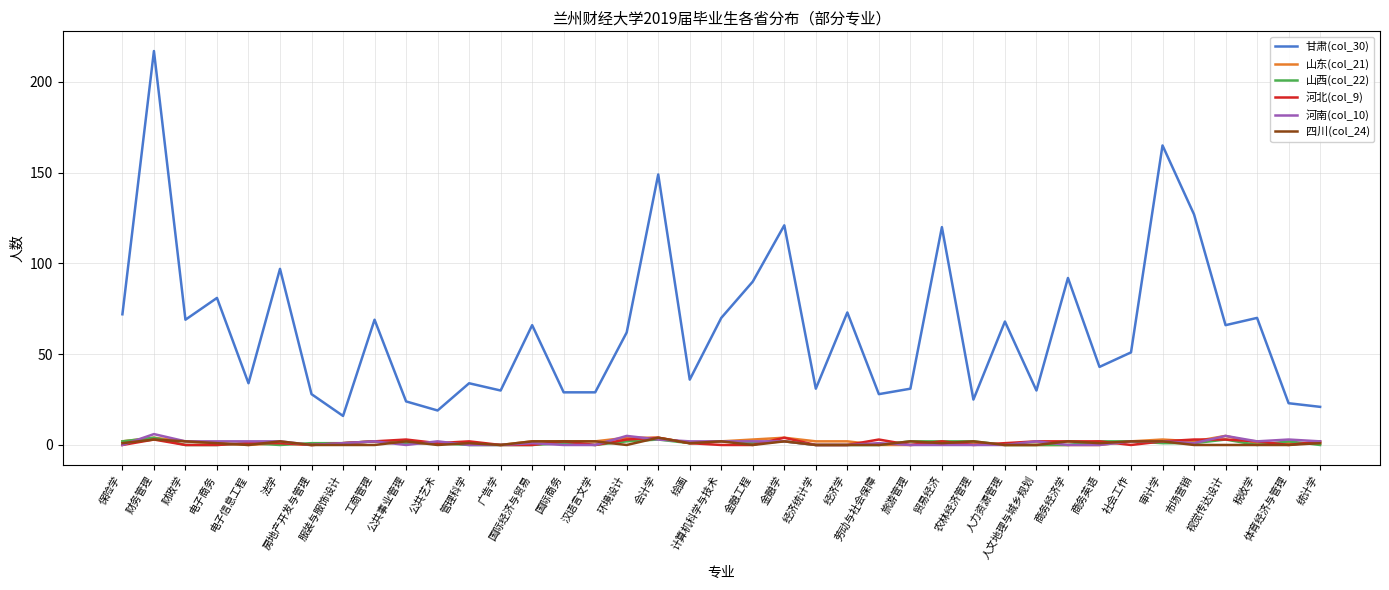

Which series has the widest spread of values?

甘肃(col_30)